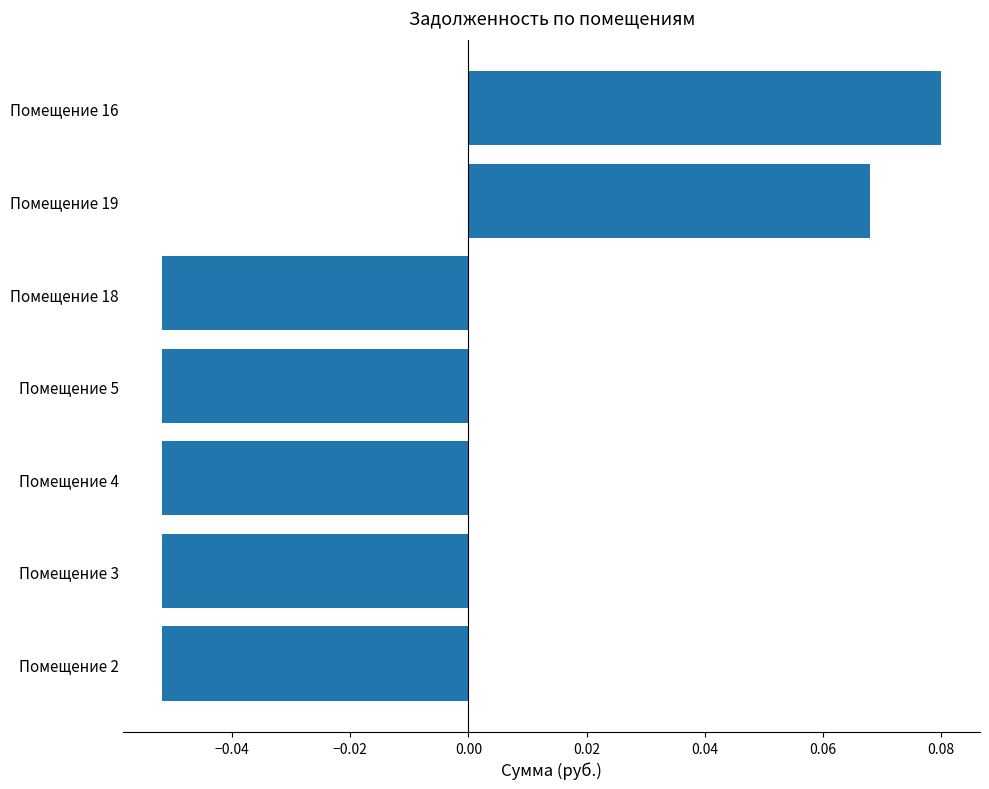

Are the bars grouped side by side (vs. stacked)?

No